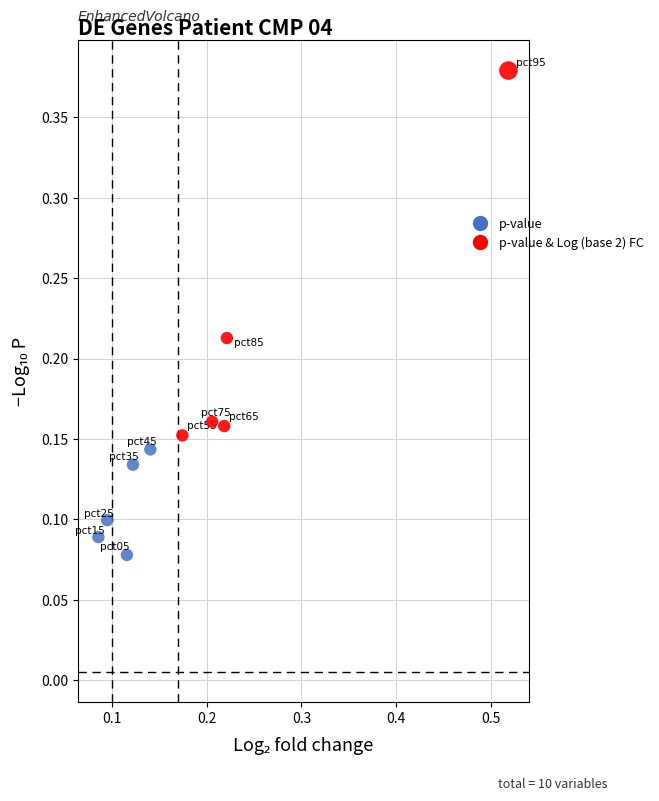

What are all the series names shown in the legend?

p-value, p-value & Log (base 2) FC